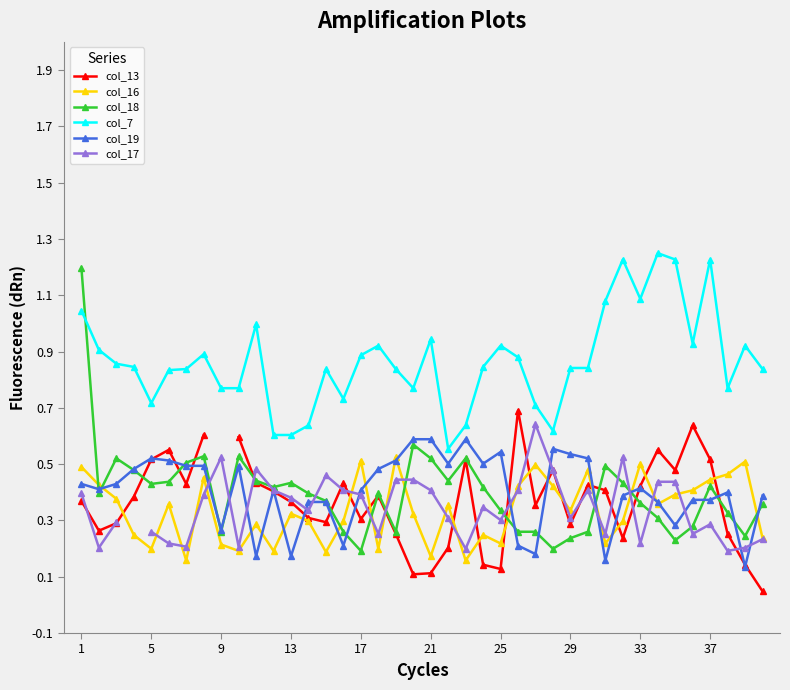

True or false: col_16 has a value of 0.5 at 33.

True